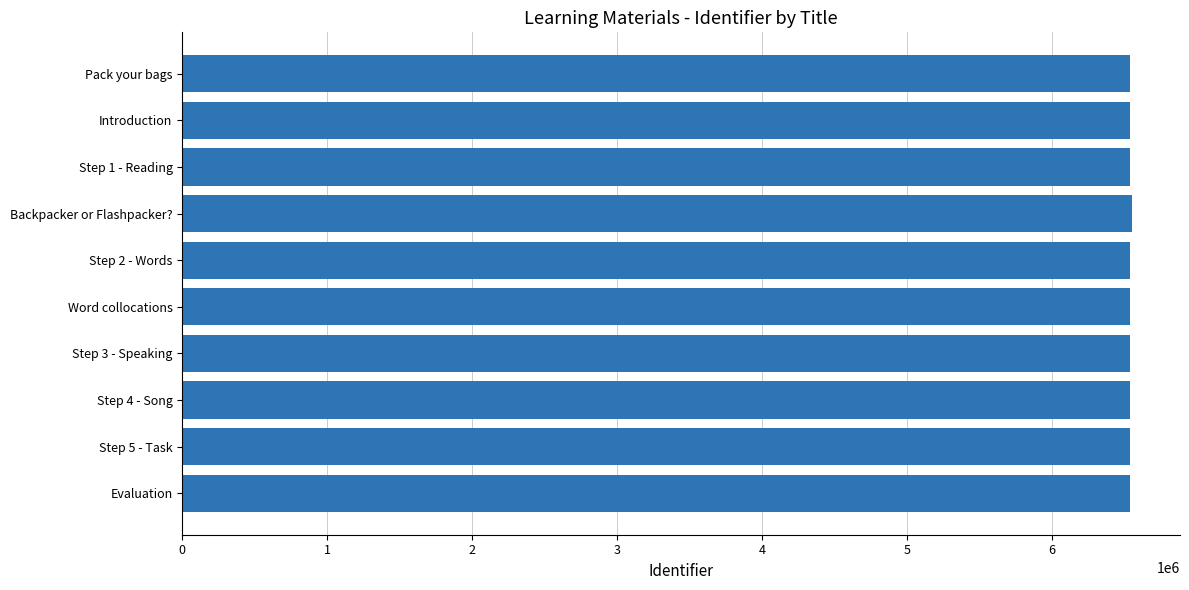

What is the value of the 4th bar from the top?

6556531